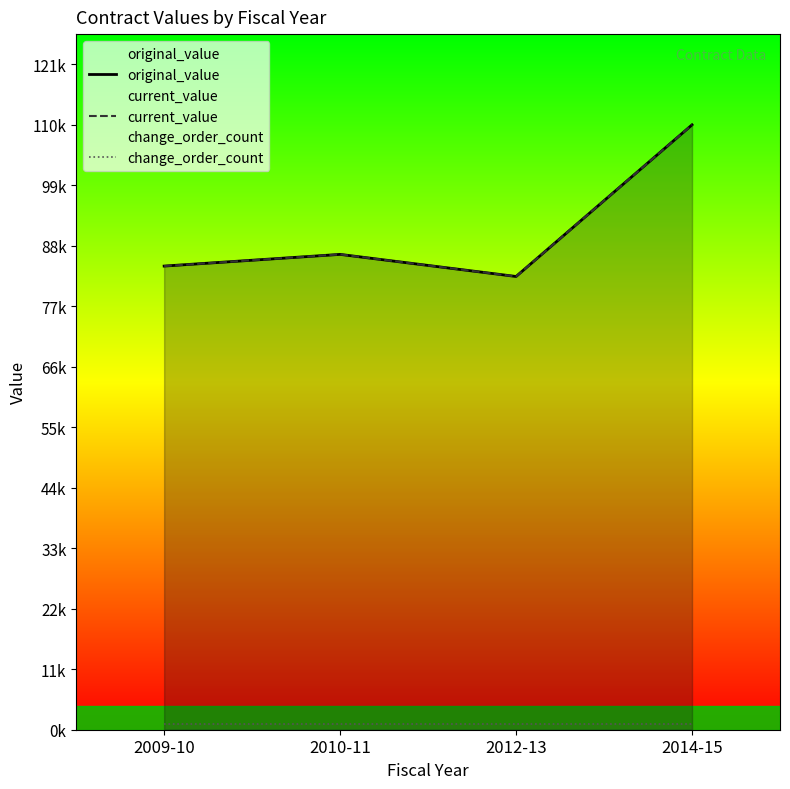

At which category does original_value reach its first local peak?

2010-11